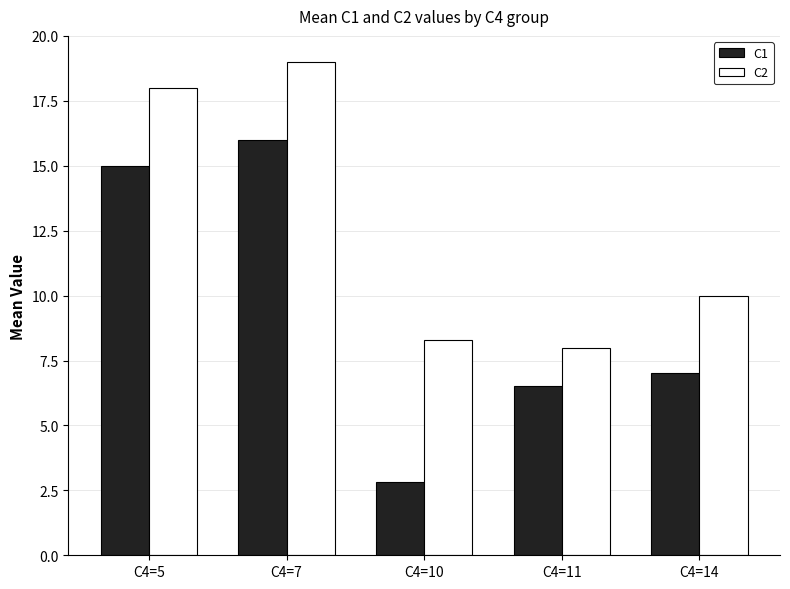

What is the approximate value of C1 at C4=5?

15.0